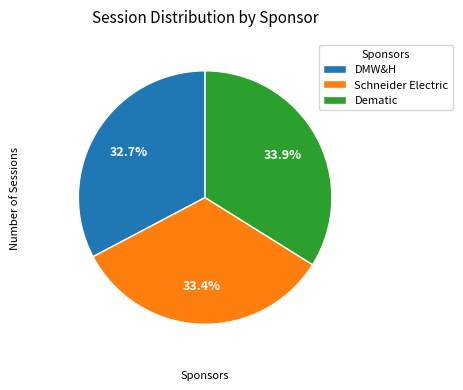

Approximately how many times larger is the value at Dematic compared to DMW&H?

1.0